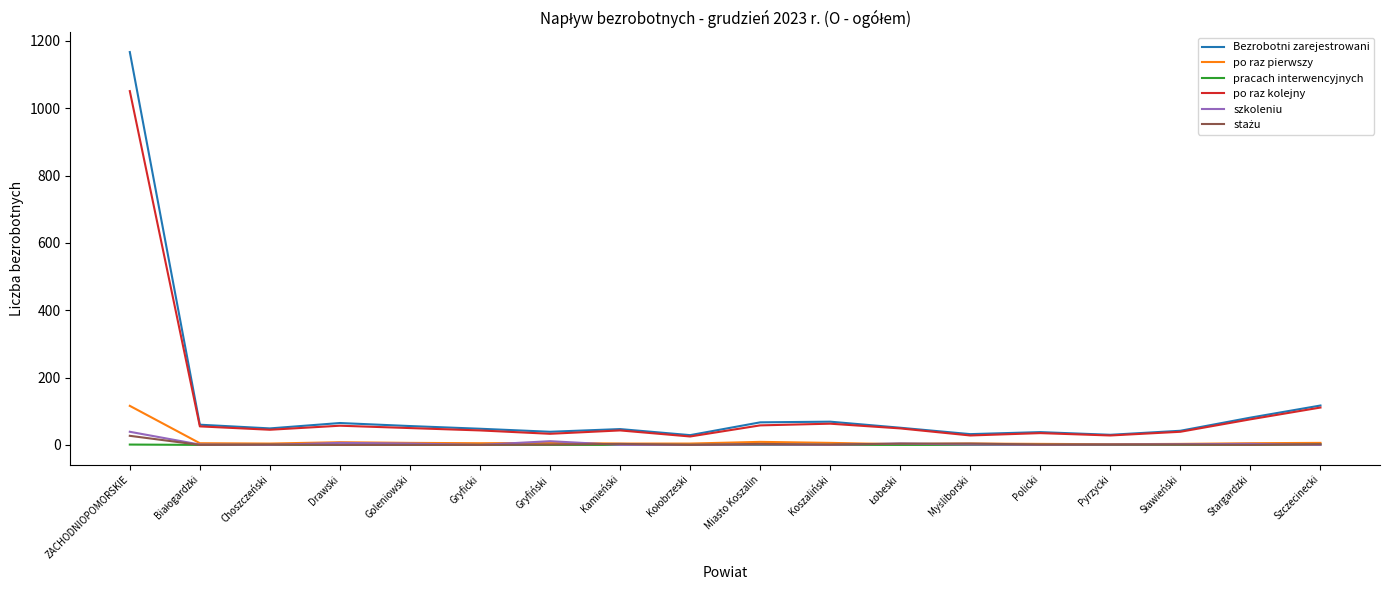

The value of szkoleniu at Gryficki is 0. True or false?

True